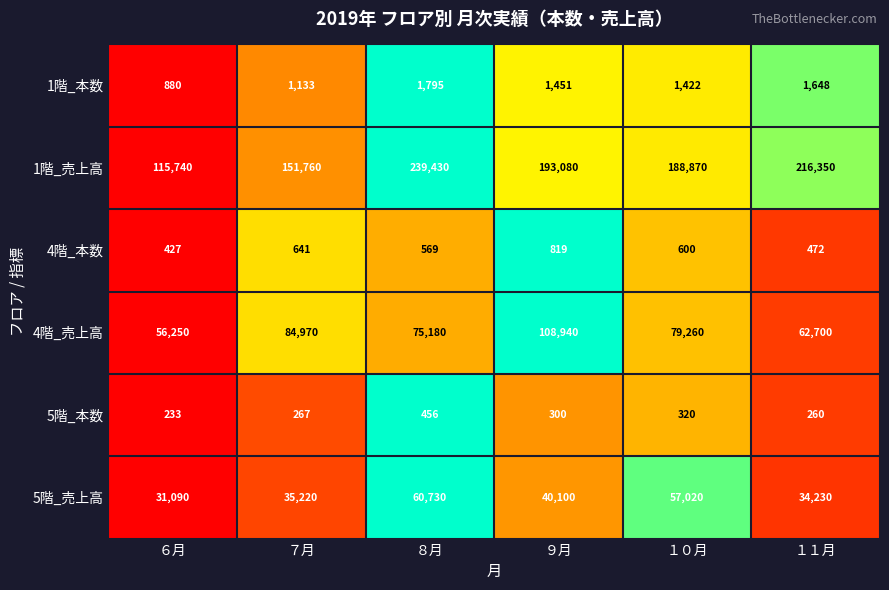

List the series in order of their peak value, lowest first.

5階_本数, 4階_本数, 1階_本数, 5階_売上高, 4階_売上高, 1階_売上高